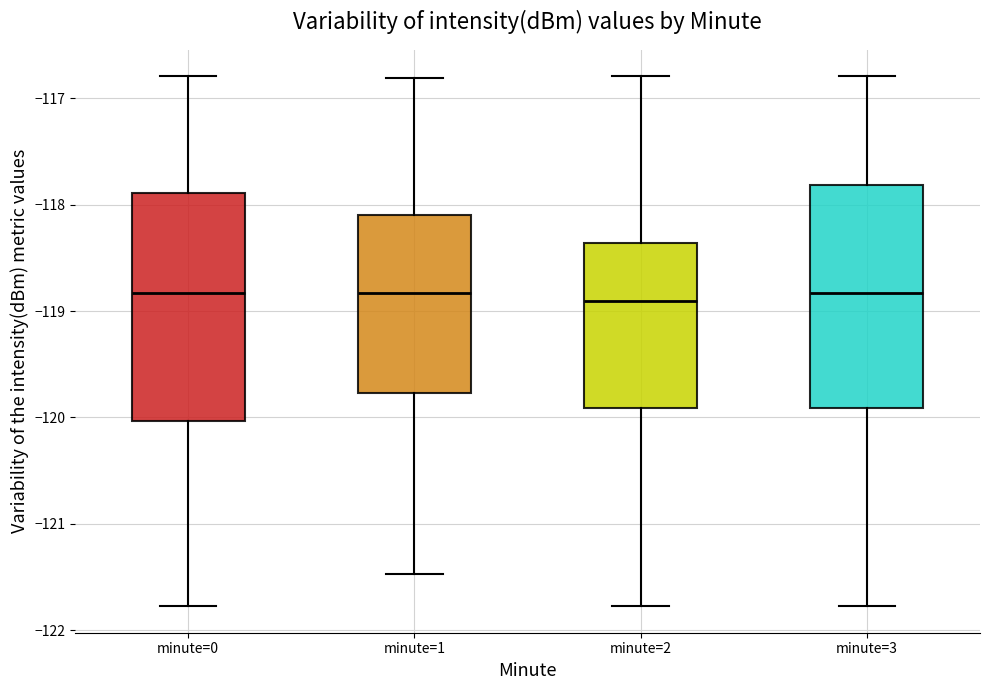

Reading left to right, transcribe this box plot: for each box, give where its median line is, the range the box spans, and where its two whiskers end, as read against the y-axis. The values are not printed on the chart, so give them approximately, as read against the axis.

minute=0: median -118.8, box -120.0 to -117.9, whiskers -121.8 to -116.8
minute=1: median -118.8, box -119.8 to -118.1, whiskers -121.5 to -116.8
minute=2: median -118.9, box -119.9 to -118.4, whiskers -121.8 to -116.8
minute=3: median -118.8, box -119.9 to -117.8, whiskers -121.8 to -116.8